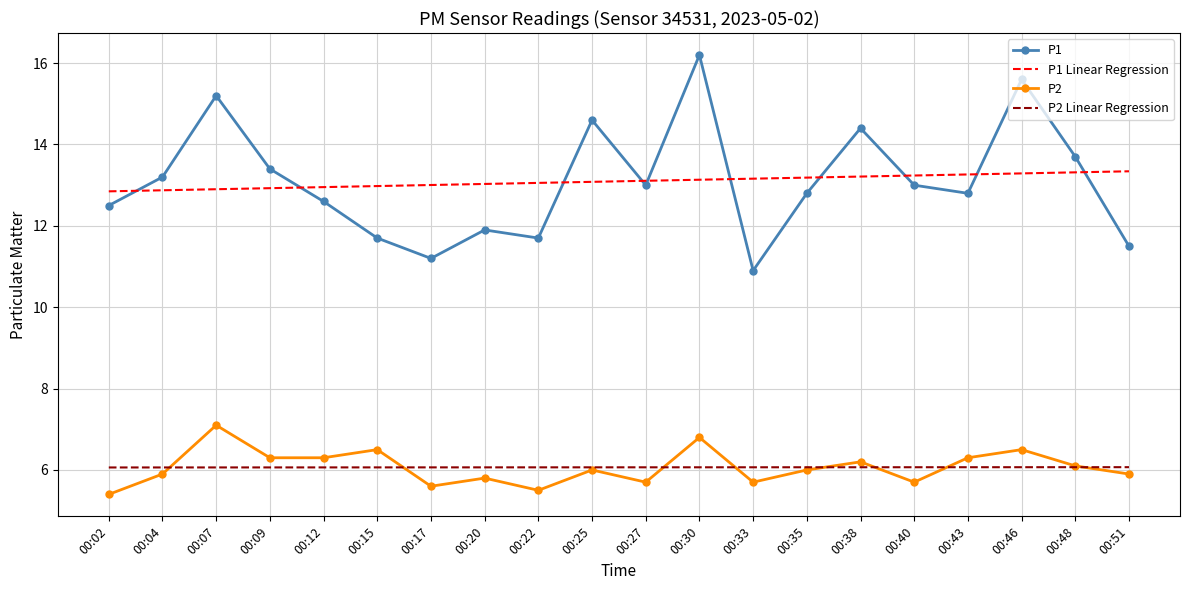

The value of P2 at 00:04 is 5.9. True or false?

True